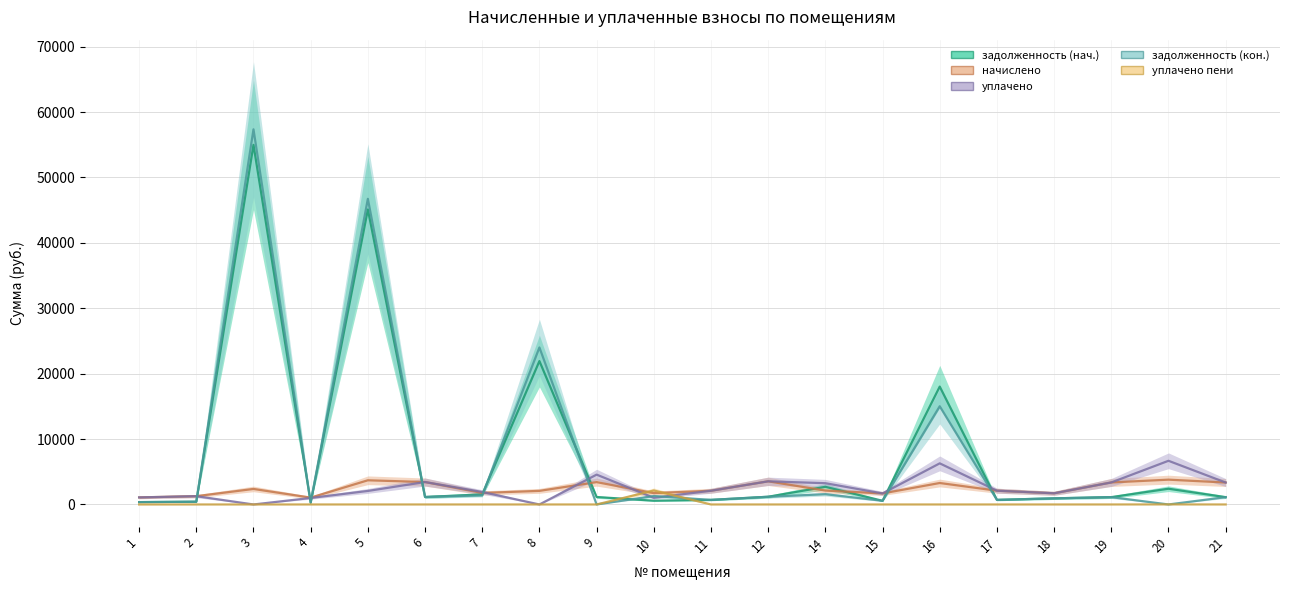

True or false: задолженность (нач.) has more than 0 points higher than both neighbors.

True